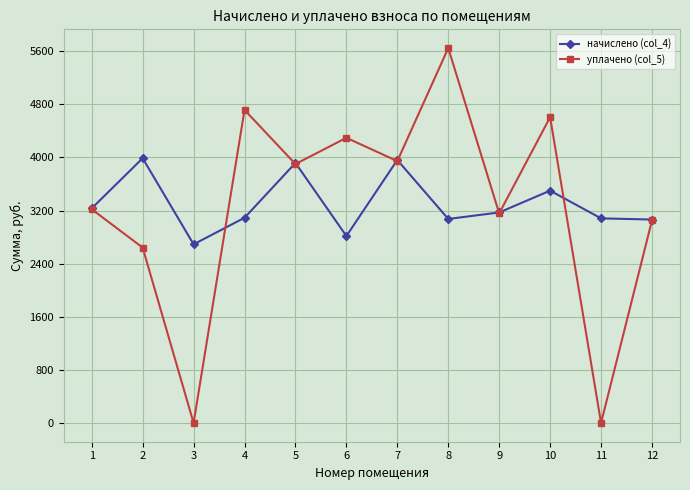

List the series in order of their peak value, lowest first.

начислено (col_4), уплачено (col_5)